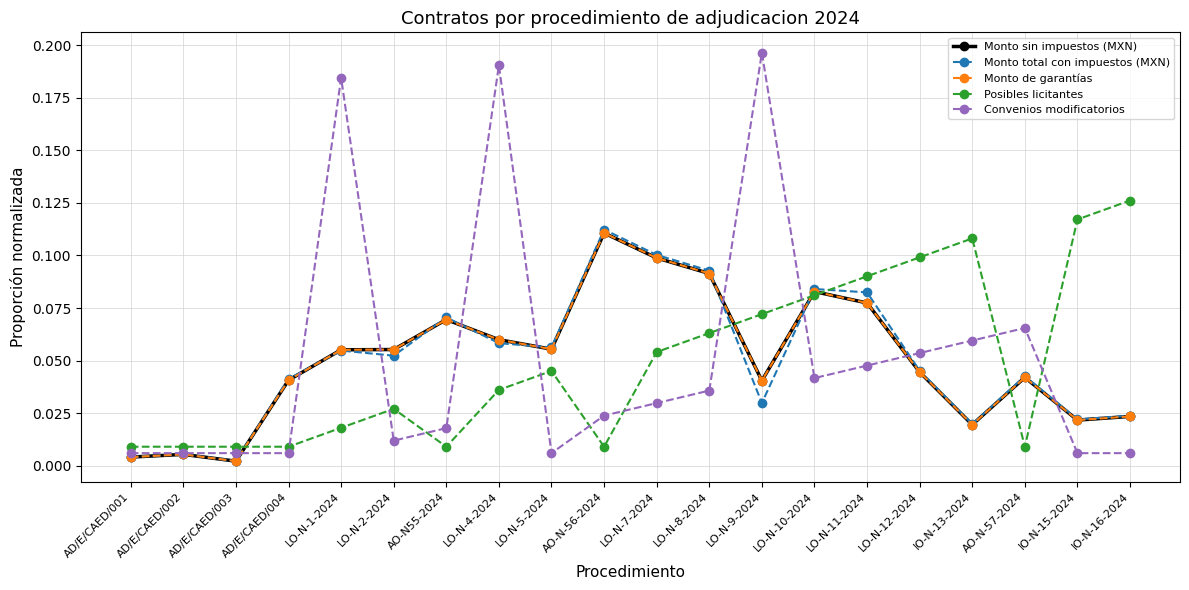

At which label is Monto total con impuestos (MXN) closest to 0?

AD/E/CAED/003